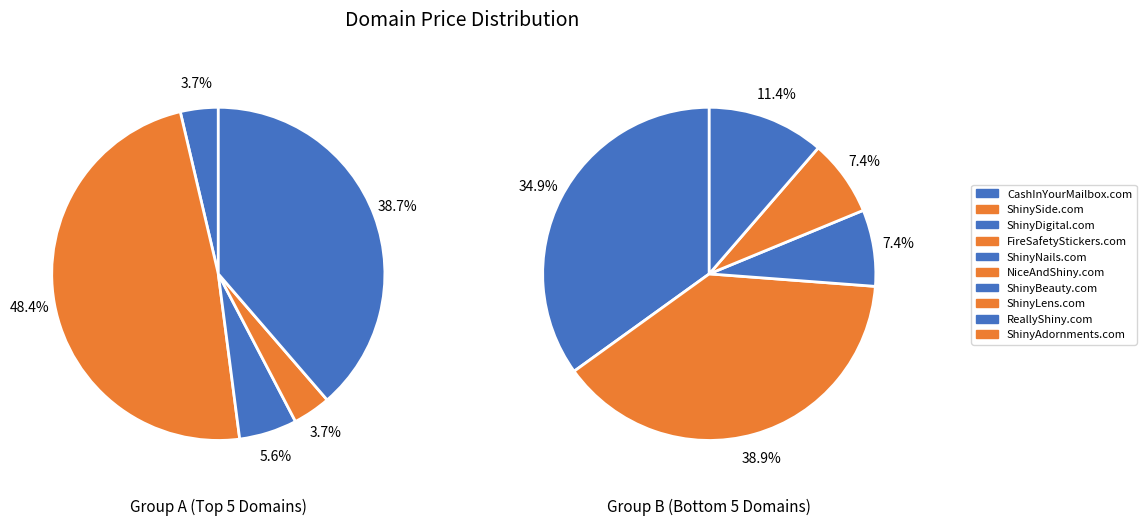

Which category has the biggest portion of the pie?

ShinySide.com